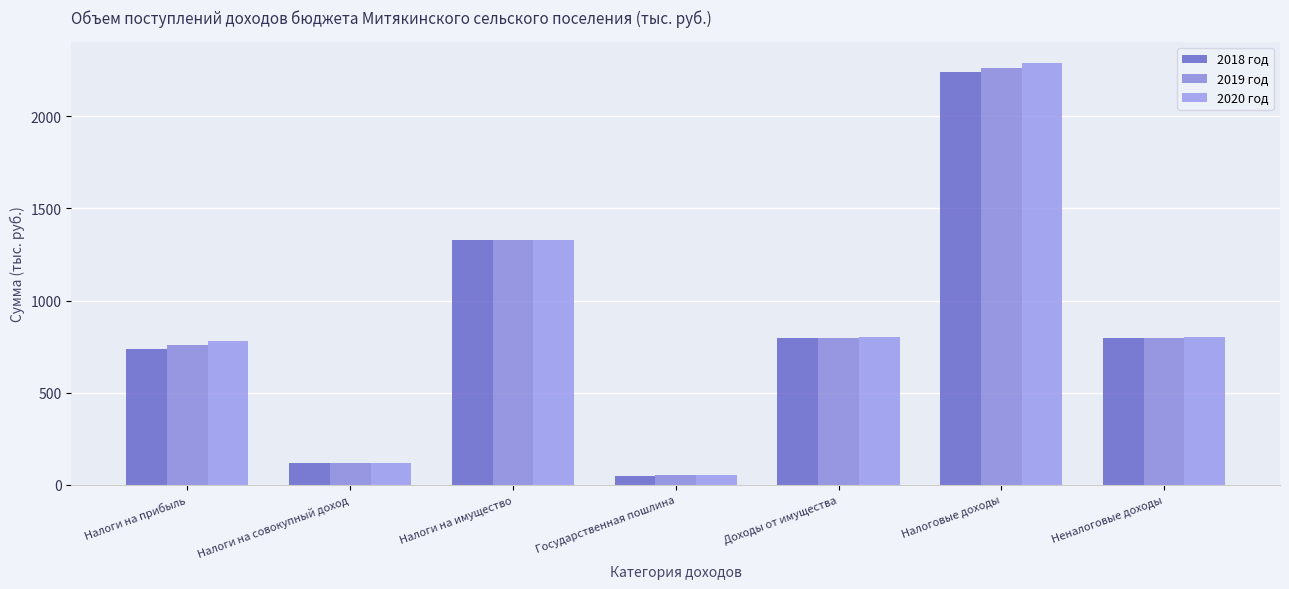

Where is 2020 год nearest to the value 1171?

Налоги на имущество